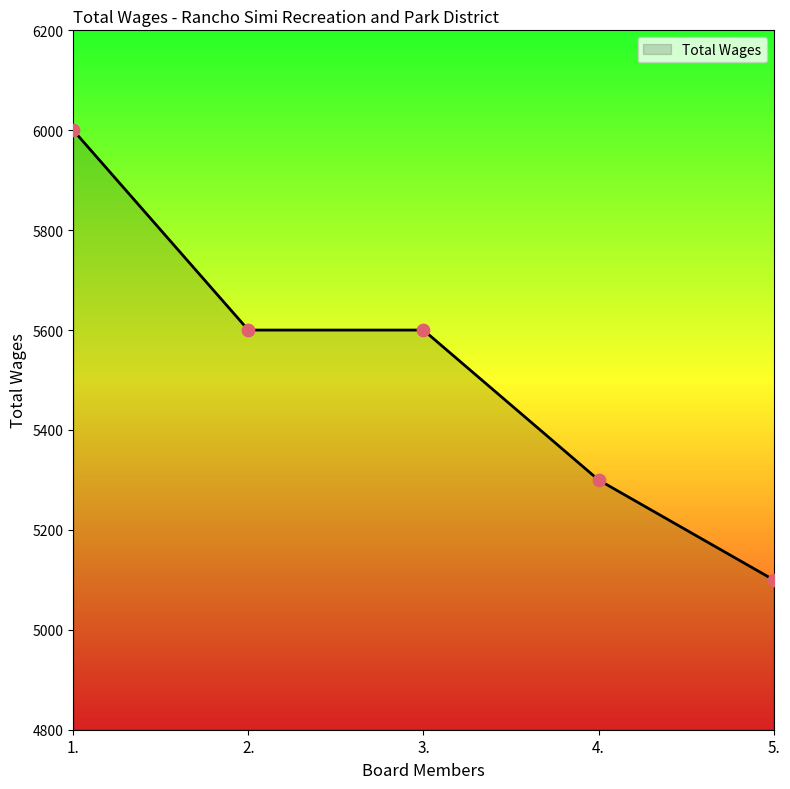

Which has a higher value, 2. or 1.?

1.